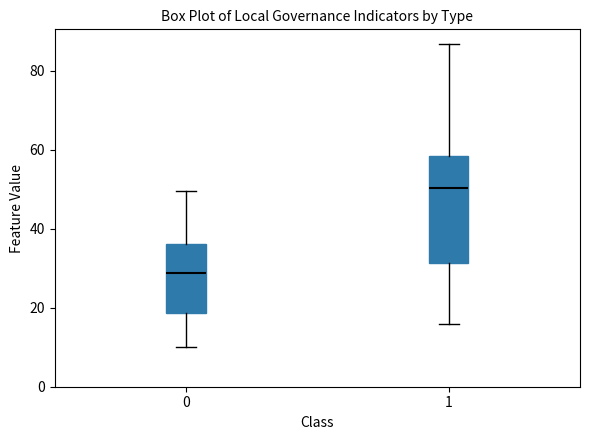

Comparing the boxes themselves (not the whiskers), which one is the tallest?

1